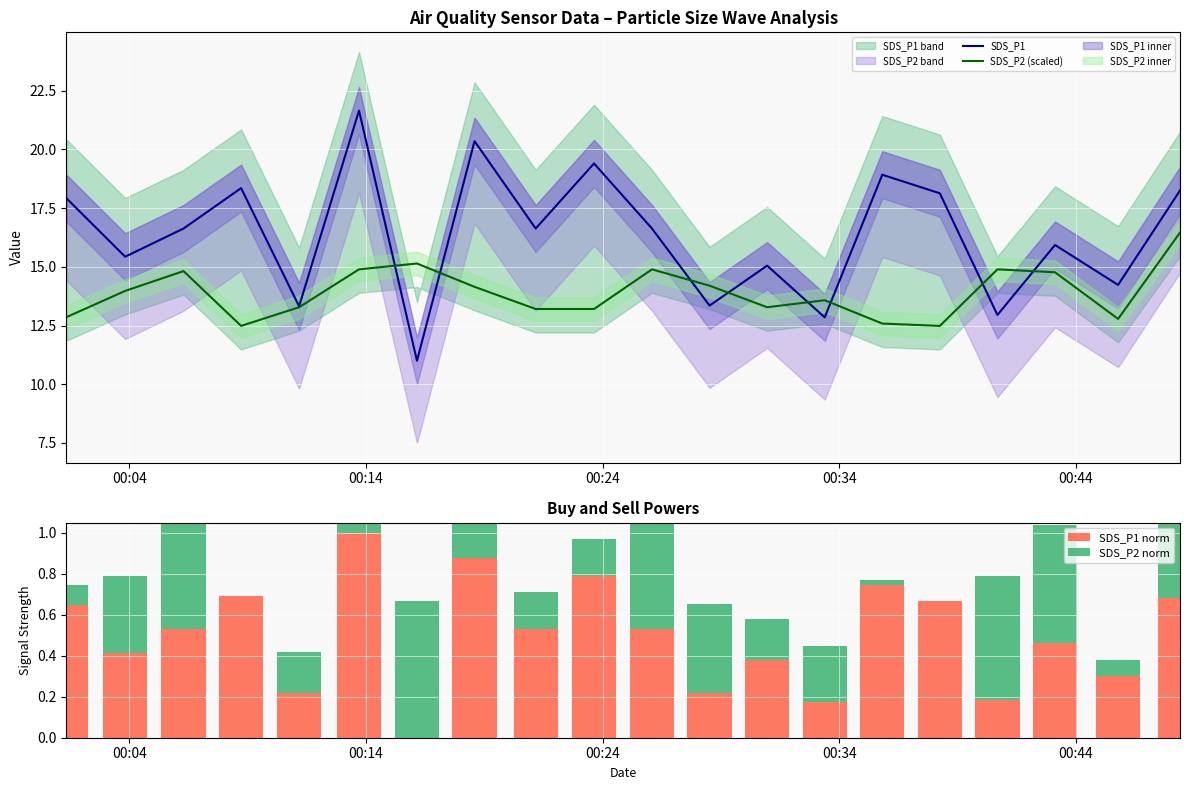

List the series in order of their peak value, highest first.

SDS_P1, SDS_P2 (scaled)